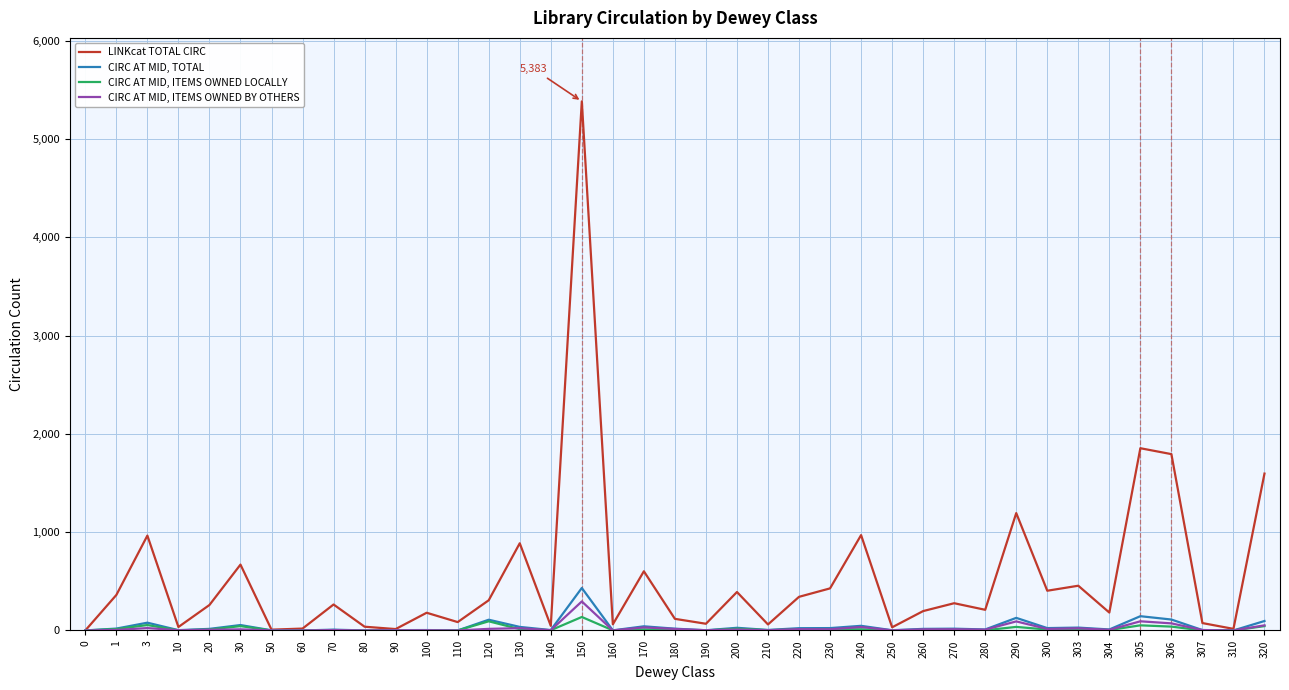

At how many categories does at least one series exceed 1257?

4